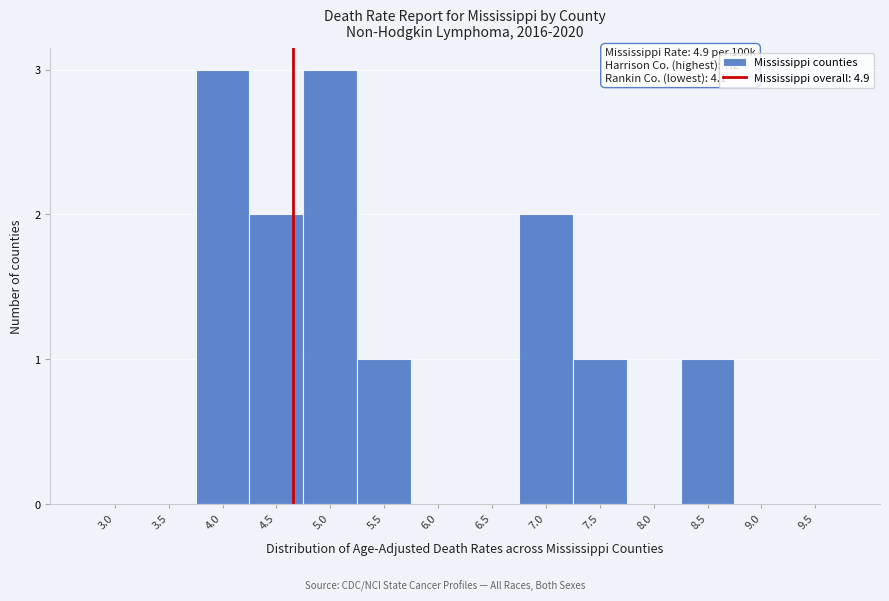

Reading left to right, transcribe all the data shown in this chart.

3.0=0	3.5=0	4.0=3	4.5=2	5.0=3	5.5=1	6.0=0	6.5=0	7.0=2	7.5=1	8.0=0	8.5=1	9.0=0	9.5=0